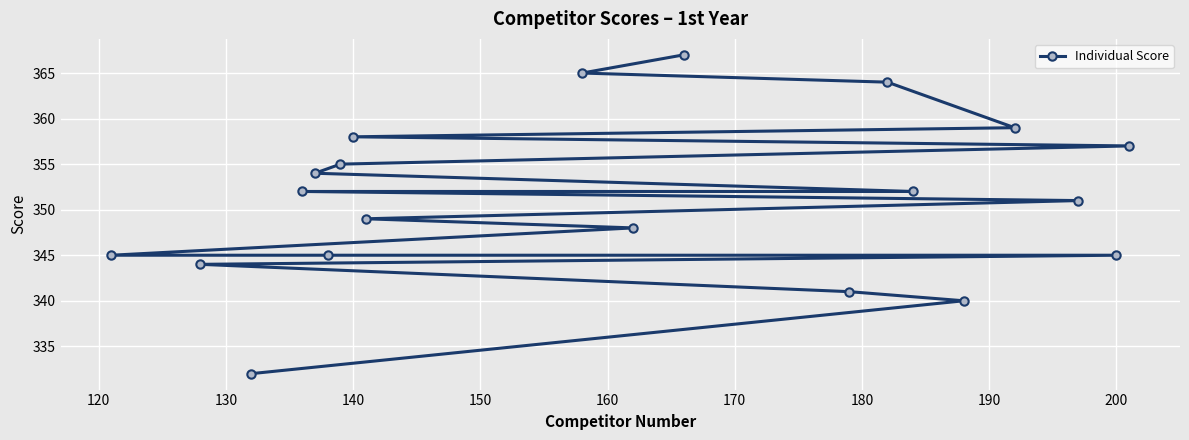

What is the average value?

351